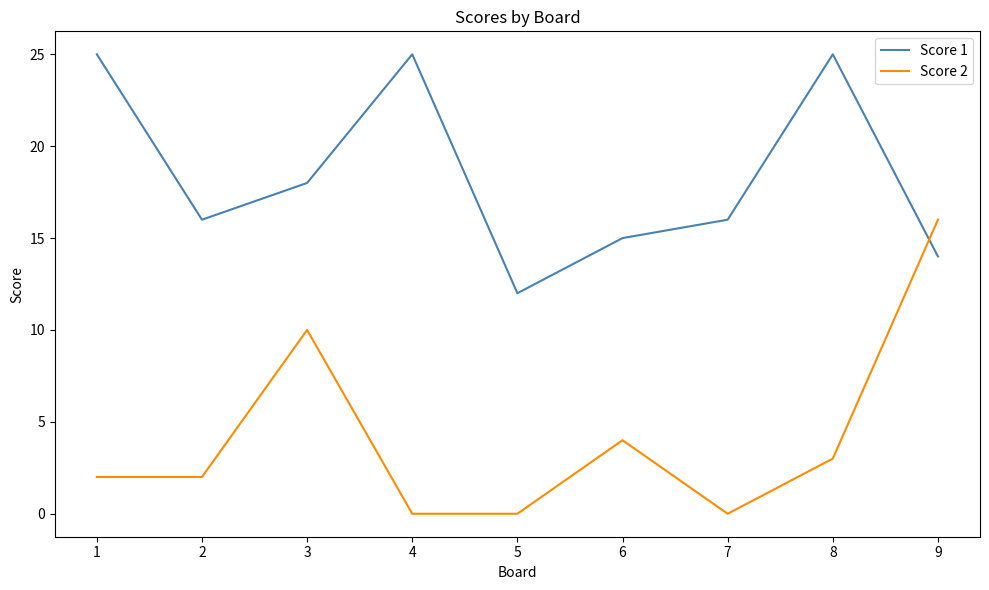

How many lines are shown in the chart?

2